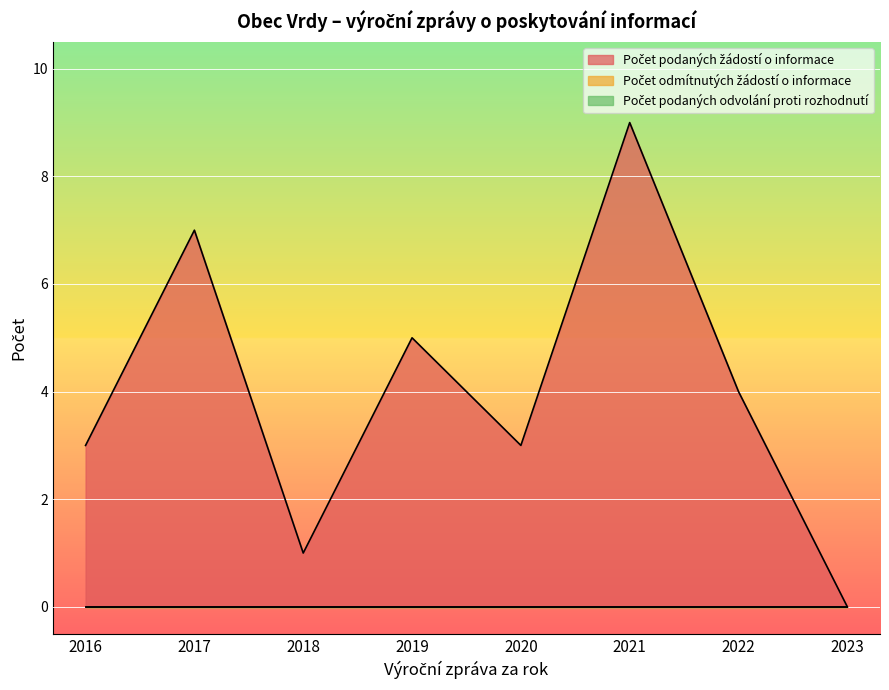

How many categories are shown in the chart?

8